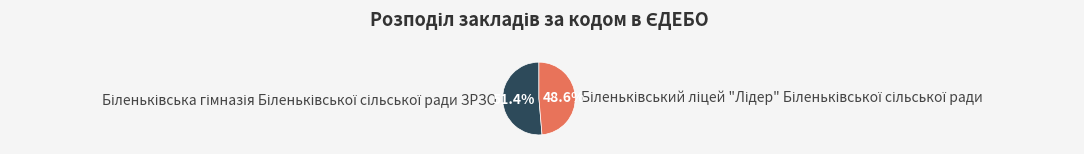

Is there any slice that represents more than half of the pie?

Yes